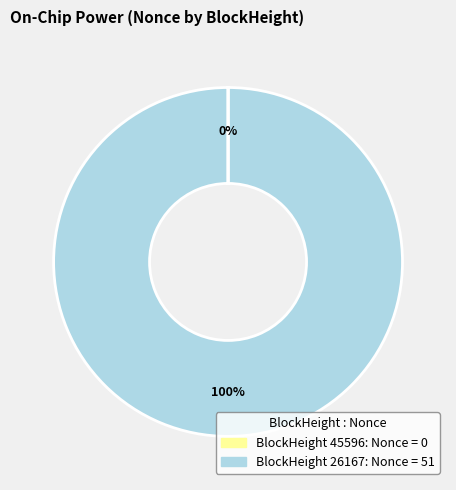

Does any single category account for the majority?

Yes